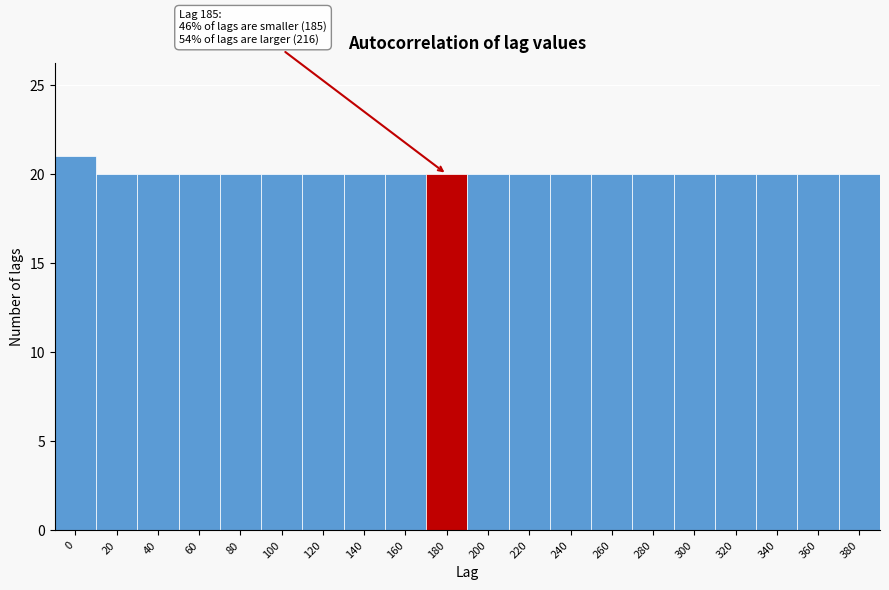

Reading left to right, transcribe all the data shown in this chart.

0=21	20=20	40=20	60=20	80=20	100=20	120=20	140=20	160=20	180=20	200=20	220=20	240=20	260=20	280=20	300=20	320=20	340=20	360=20	380=20